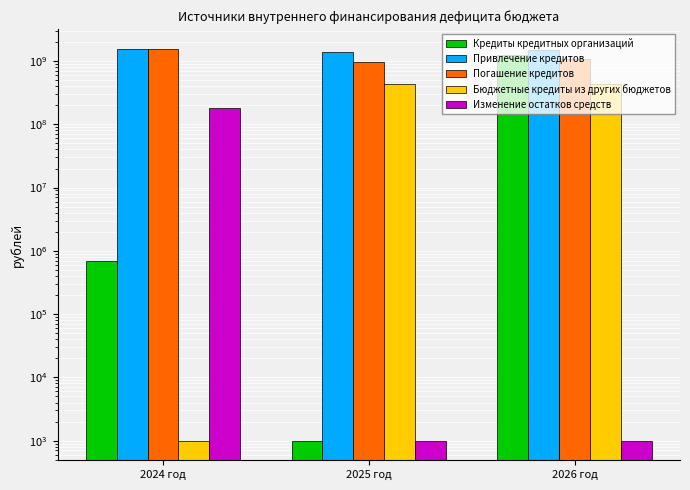

What are all the series names shown in the legend?

Кредиты кредитных организаций, Привлечение кредитов, Погашение кредитов, Бюджетные кредиты из других бюджетов, Изменение остатков средств